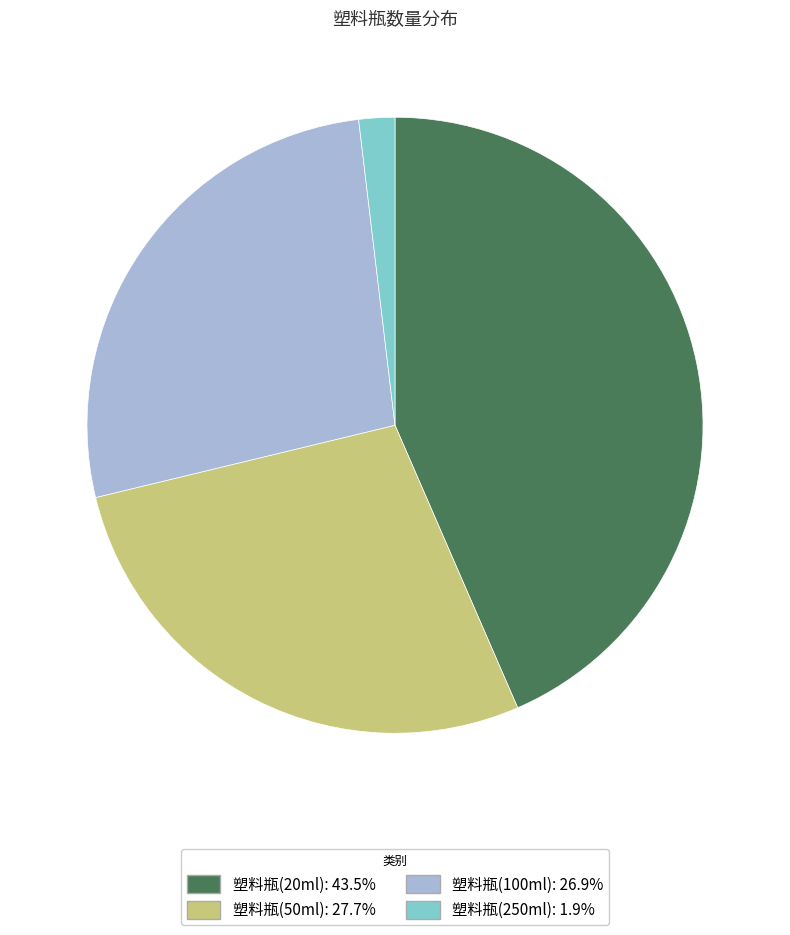

Which category has the biggest portion of the pie?

塑料瓶(20ml)